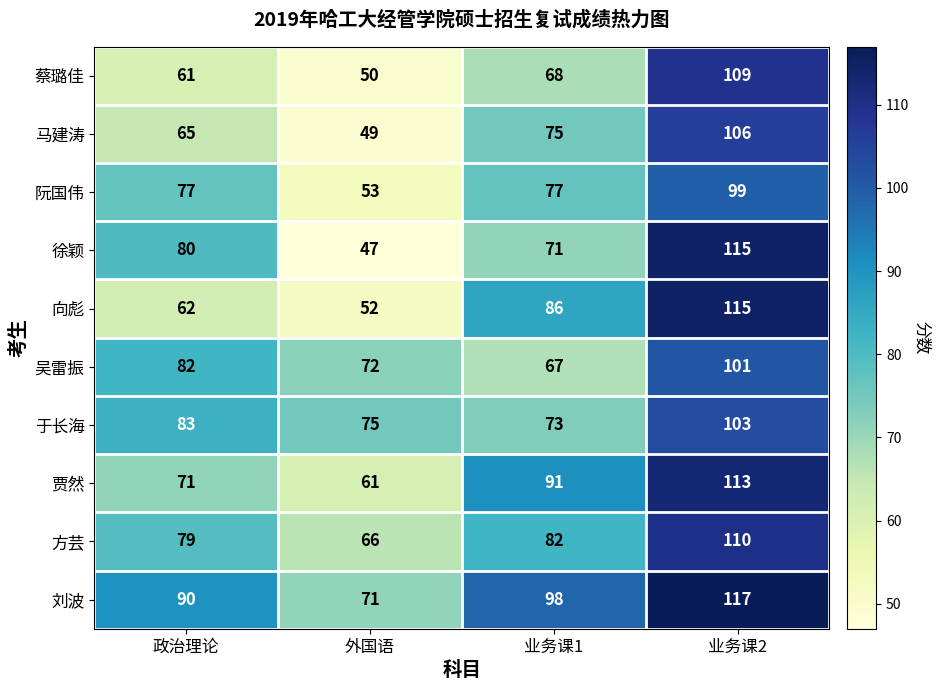

List the labels in order of 吴雷振 value, smallest first.

业务课1, 外国语, 政治理论, 业务课2